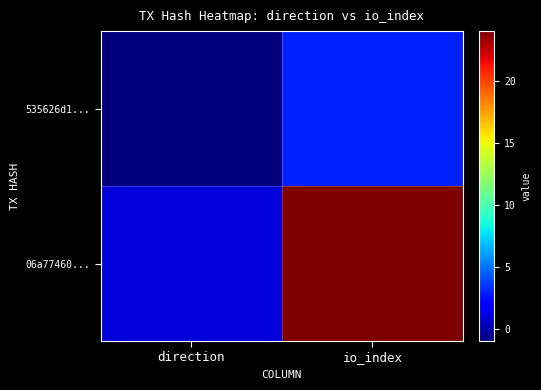

Which has a higher value, direction or io_index?

io_index